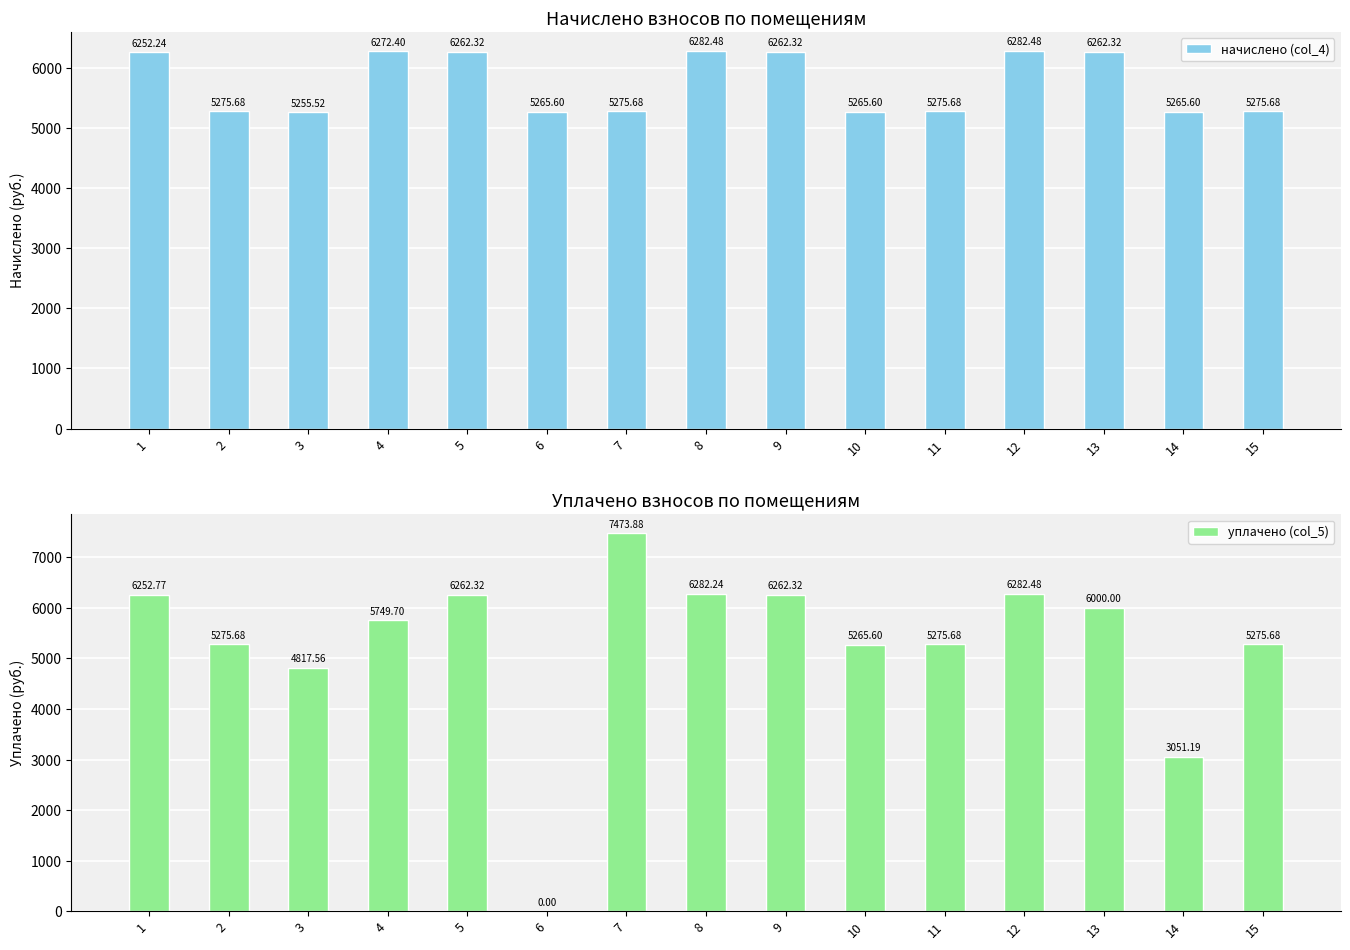

At how many categories does at least one series exceed 2101?

15